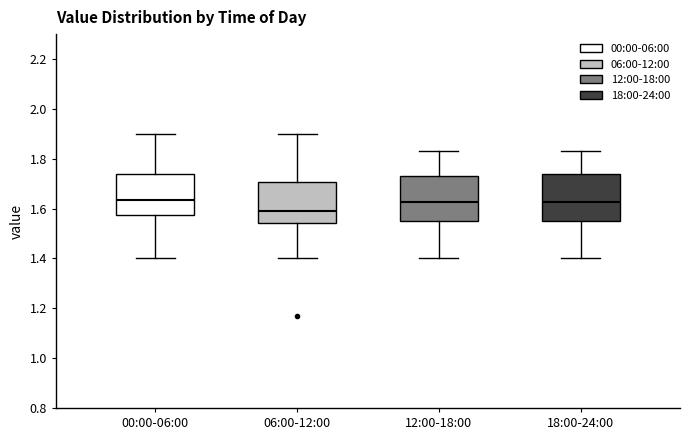

Reading left to right, read every box against the y-axis: the position of its median line, the range the box covers, and the ends of its whiskers. The values are not printed on the chart, so give them approximately, as read against the axis.

00:00-06:00: median 1.64, box 1.58 to 1.74, whiskers 1.40 to 1.90
06:00-12:00: median 1.60, box 1.54 to 1.70, whiskers 1.40 to 1.90
12:00-18:00: median 1.62, box 1.56 to 1.74, whiskers 1.40 to 1.84
18:00-24:00: median 1.62, box 1.56 to 1.74, whiskers 1.40 to 1.84